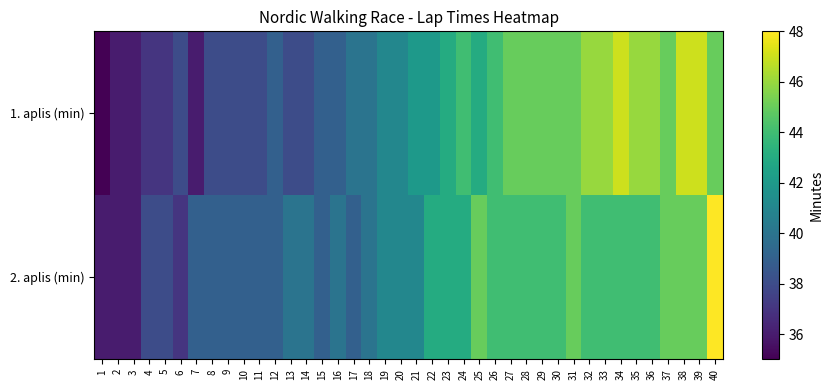

How many data points does each series have?

40